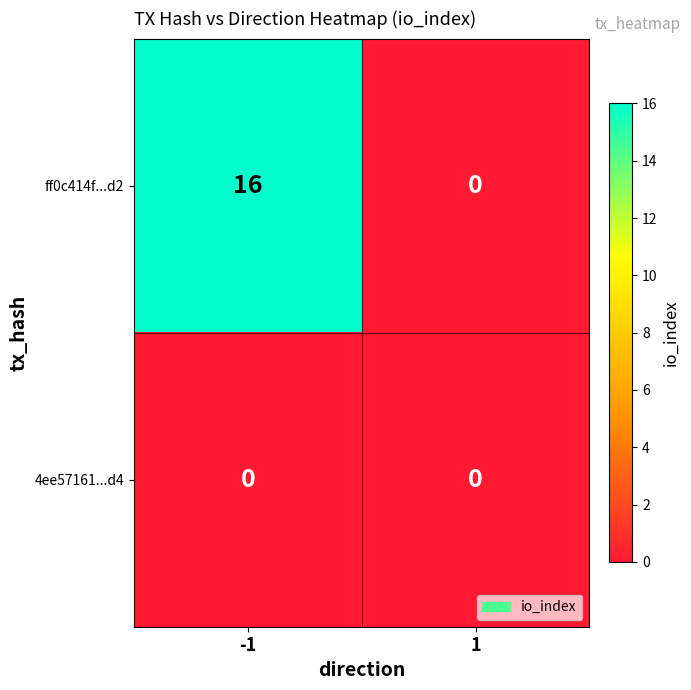

What is the maximum value for ff0c414f...d2?

16